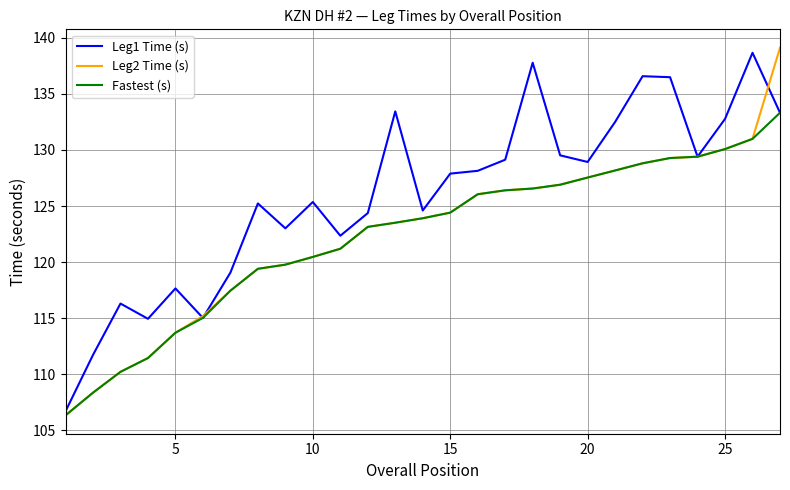

What is the sum of all Leg2 Time (s) values?

3307.8